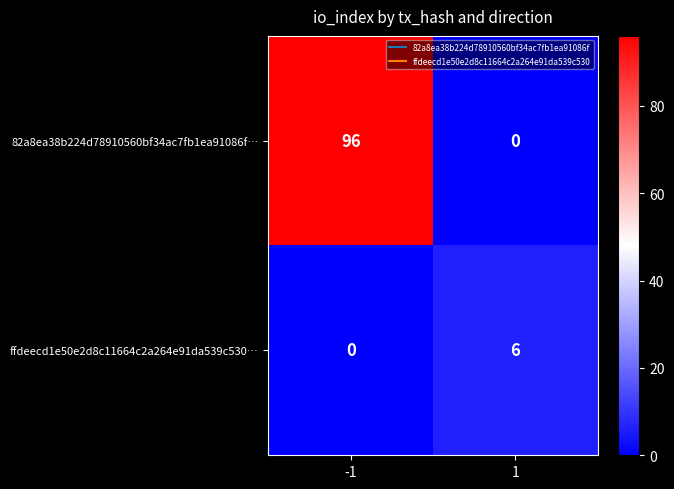

Reading left to right, list all the values displayed in this chart.

82a8ea38b224d78910560bf34ac7fb1ea91086f…: -1=96	1=0
ffdeecd1e50e2d8c11664c2a264e91da539c530…: -1=0	1=6